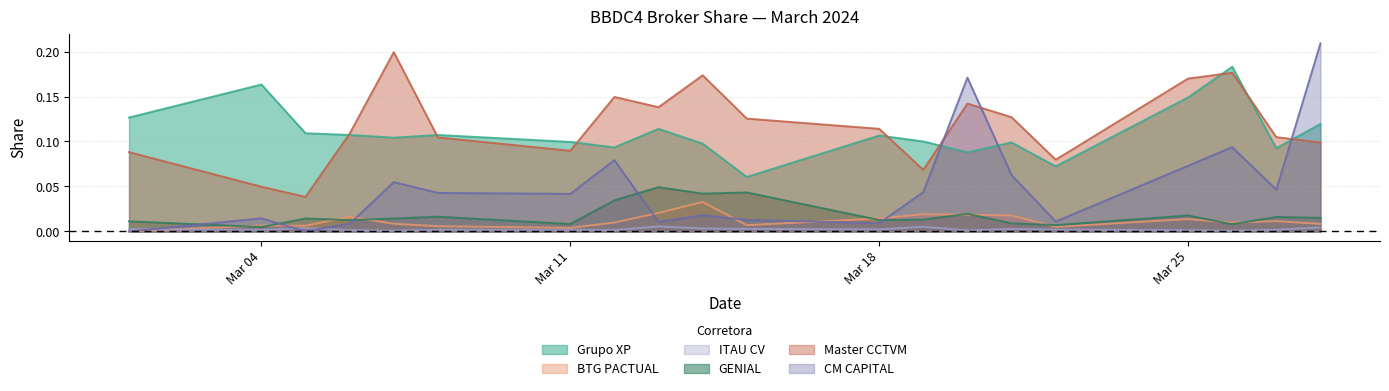

Does the chart have visible grid lines?

Yes